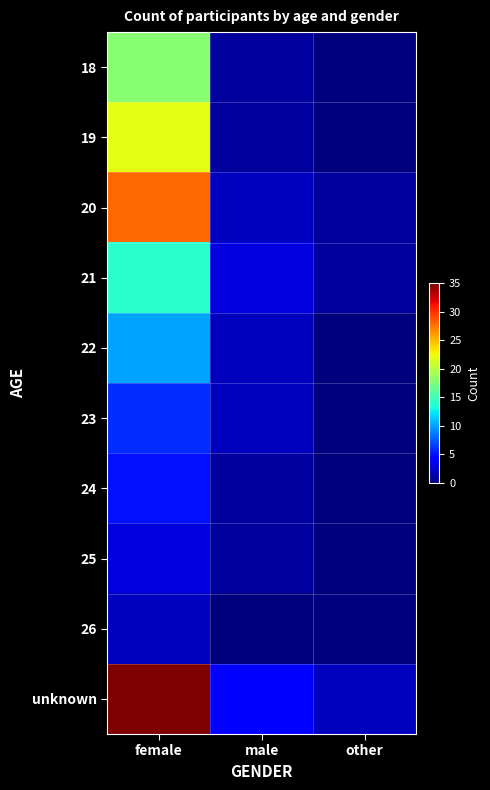

Reading right to left, extract all data points from this chart.

18: other=0	male=1	female=18
19: other=0	male=1	female=22
20: other=1	male=2	female=28
21: other=1	male=3	female=14
22: other=0	male=2	female=10
23: other=0	male=2	female=6
24: other=0	male=1	female=5
25: other=0	male=1	female=3
26: other=0	male=0	female=2
unknown: other=2	male=4	female=35